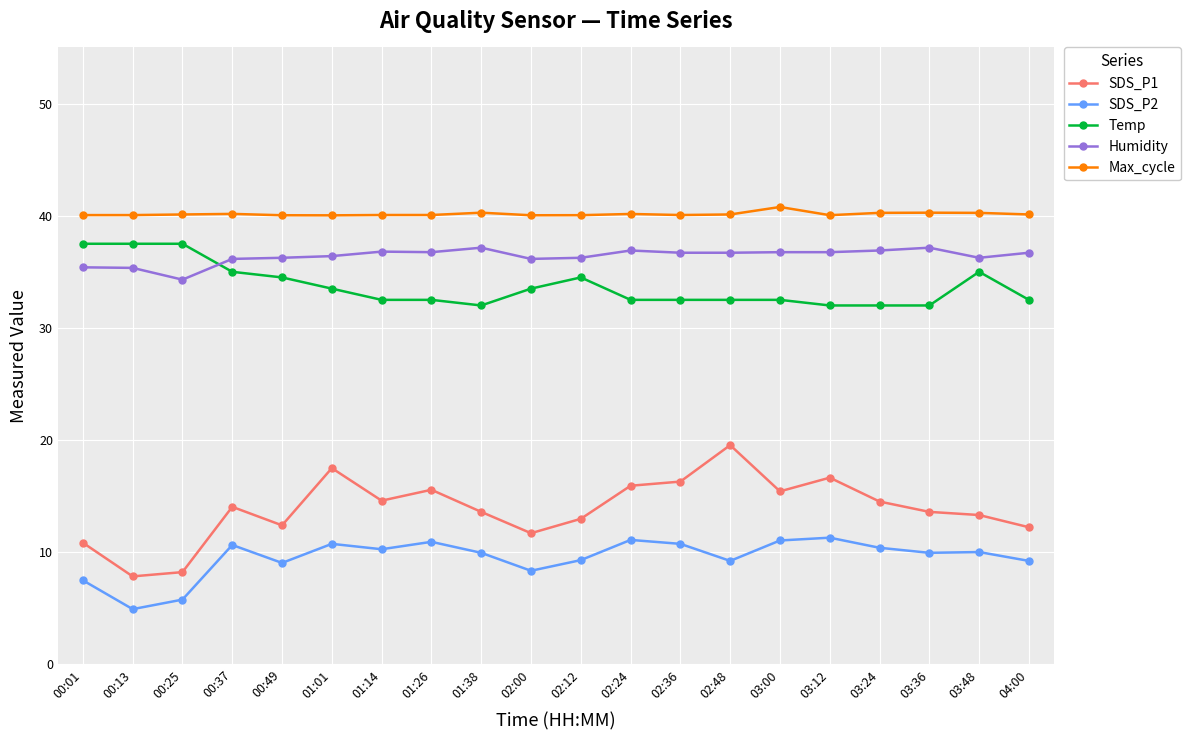

What is the total value across all series at 03:00?

136.5